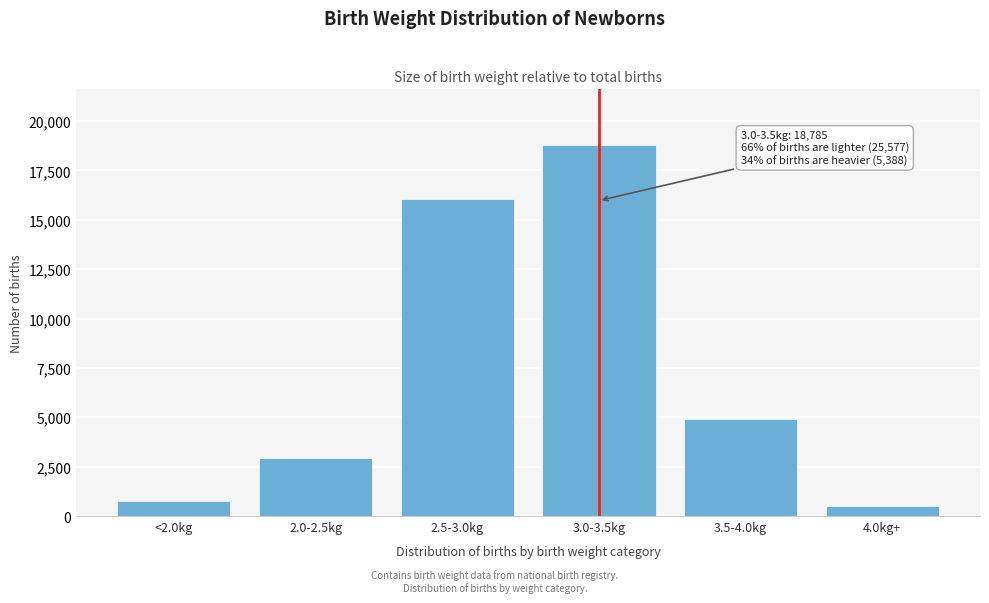

Reading left to right, what are all the values shown in this chart?

<2.0kg=742	2.0-2.5kg=2955	2.5-3.0kg=16045	3.0-3.5kg=18785	3.5-4.0kg=4897	4.0kg+=491